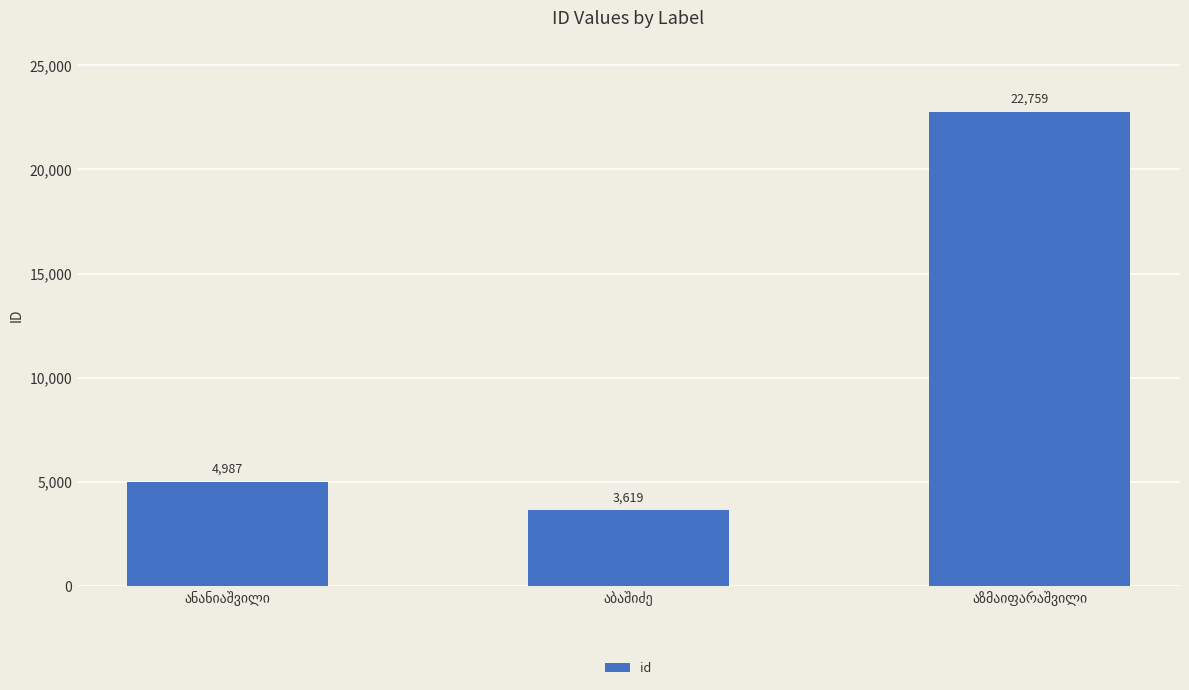

What is the maximum value shown in the chart?

22759